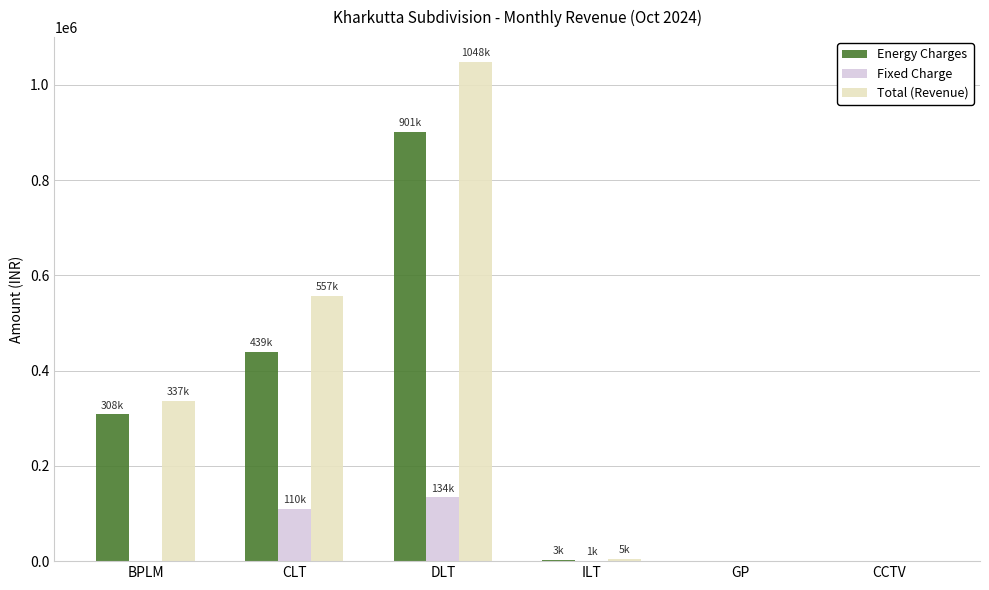

Is the value of Total (Revenue) at DLT greater than the value of Fixed Charge at CCTV?

Yes